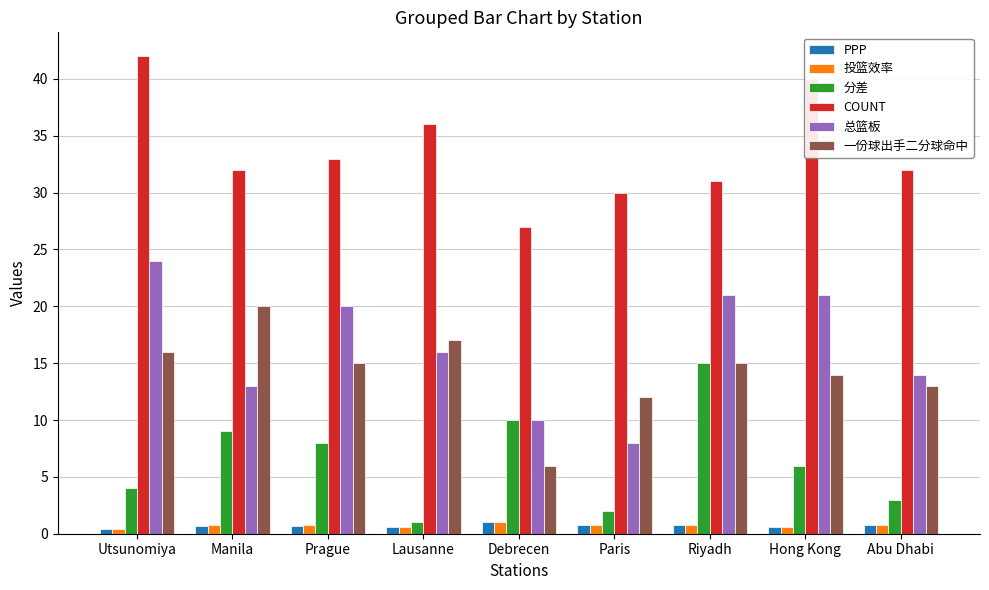

What are all the series names shown in the legend?

PPP, 投篮效率, 分差, COUNT, 总篮板, 一份球出手二分球命中